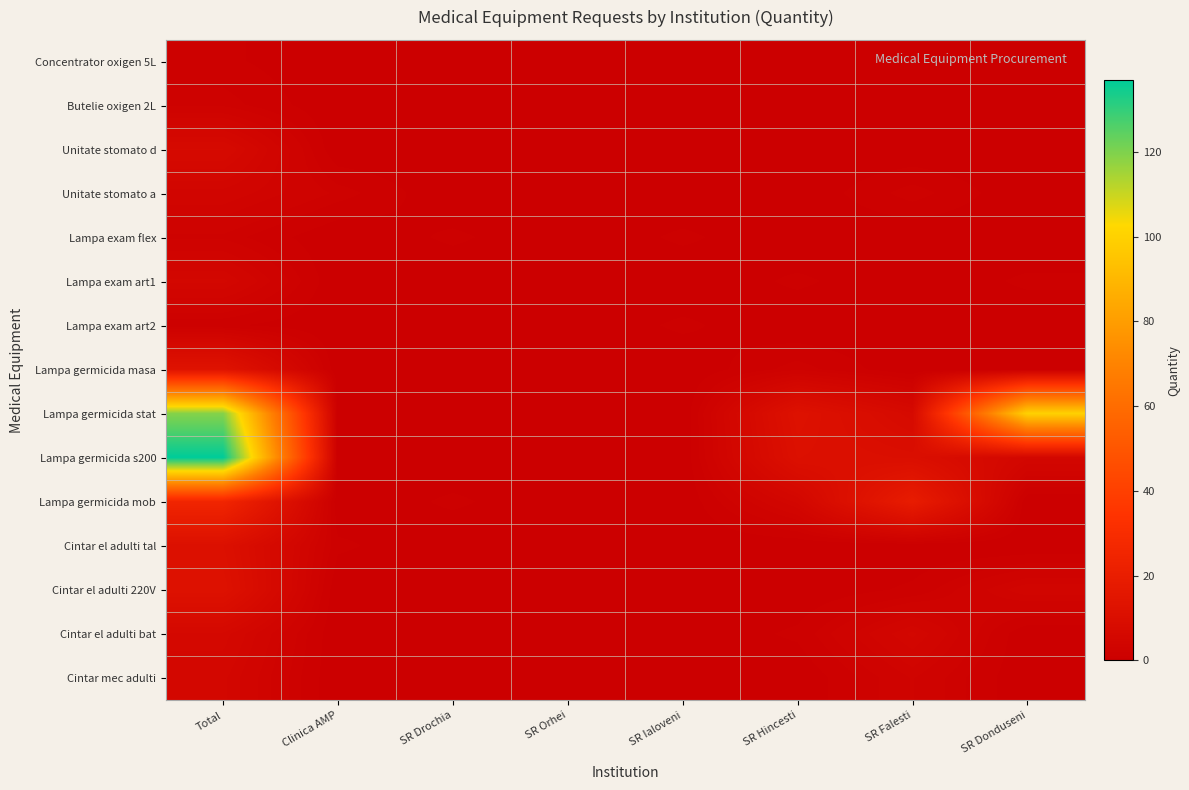

How many categories are shown in the chart?

8